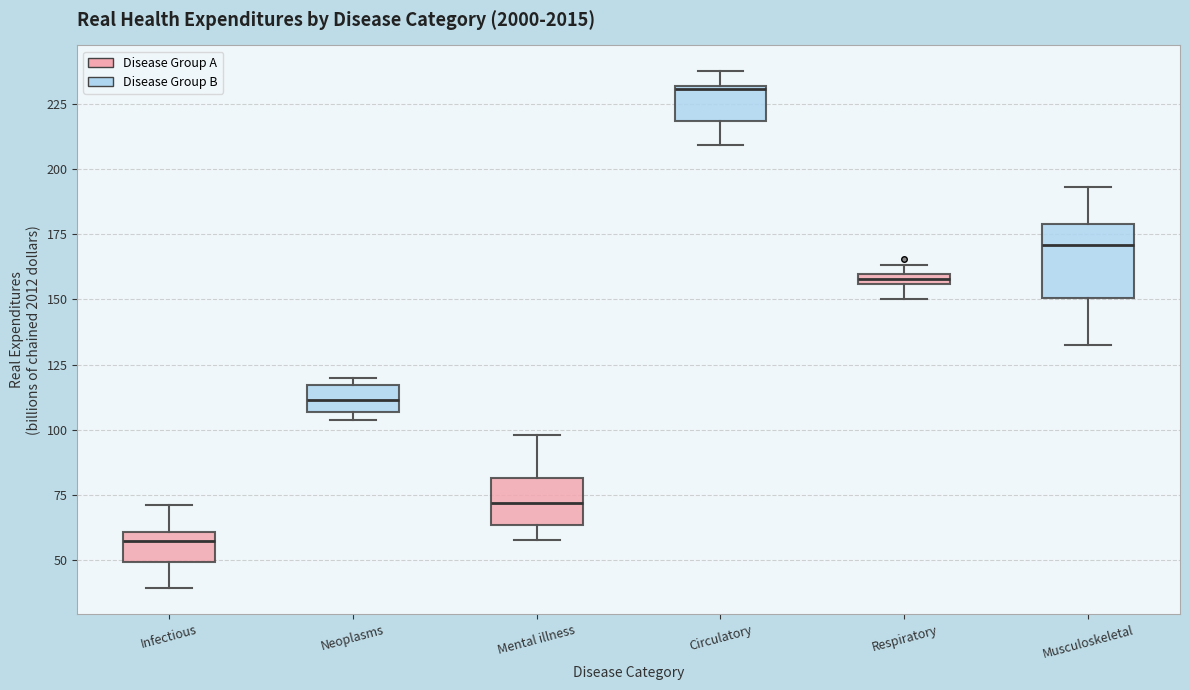

Where does the upper whisker of the box for Circulatory end on the y-axis? The values are not printed on the chart, so give them approximately, as read against the axis.

240